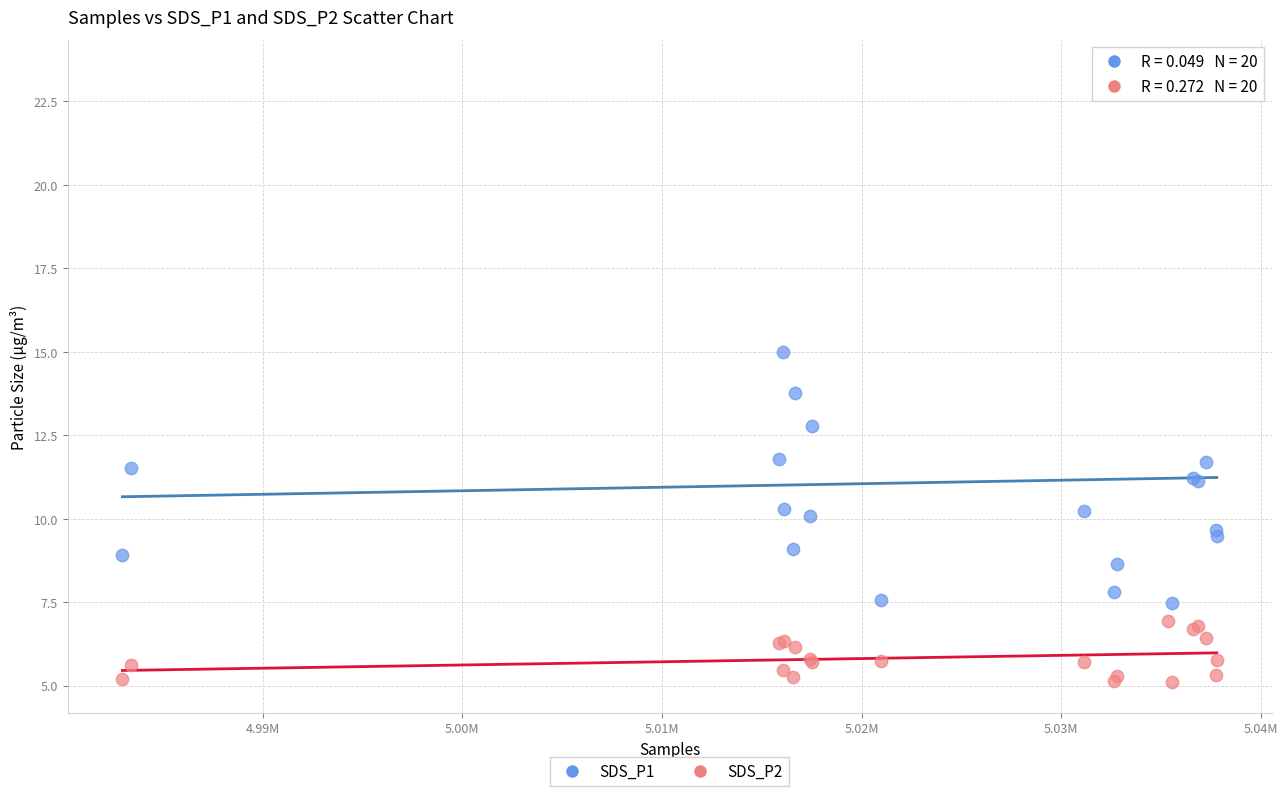

What is the X range (max minus min) for the scatter plot?

54807.0